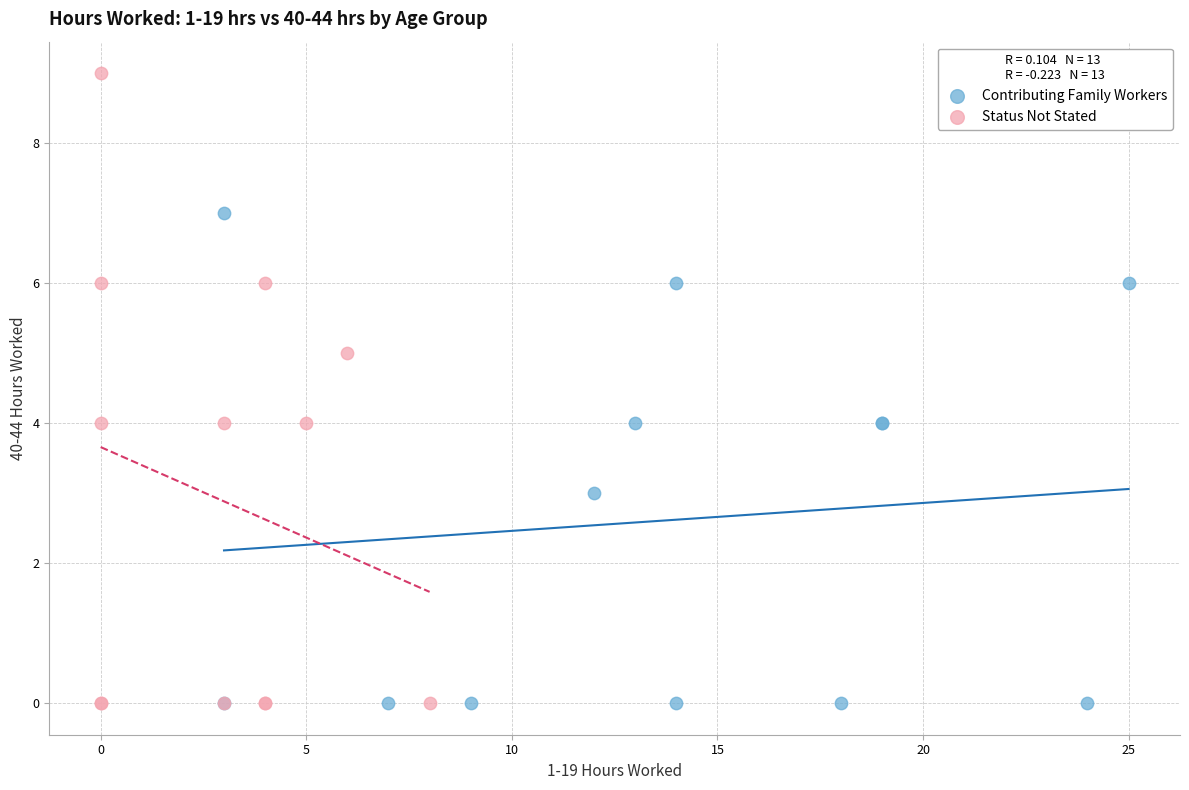

Which series has the widest spread of Y values?

Status Not Stated